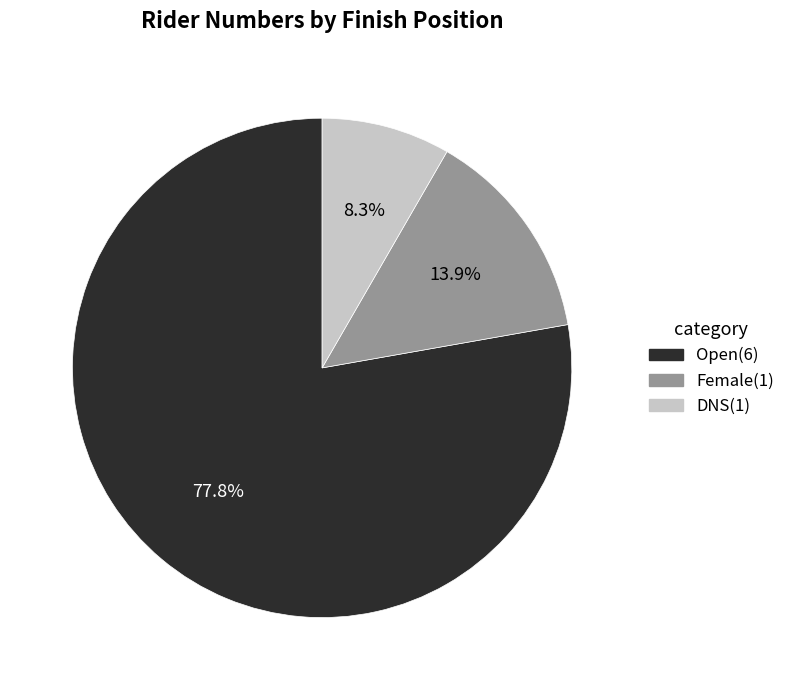

Which slice is the largest?

Open(6)